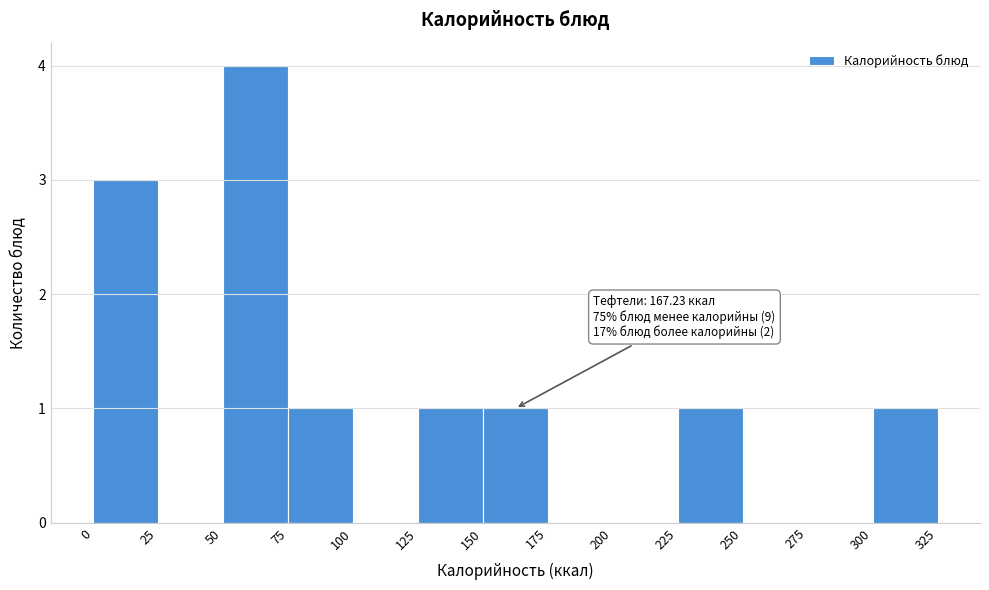

Which range on the x-axis has the tallest bar?

50 to 75